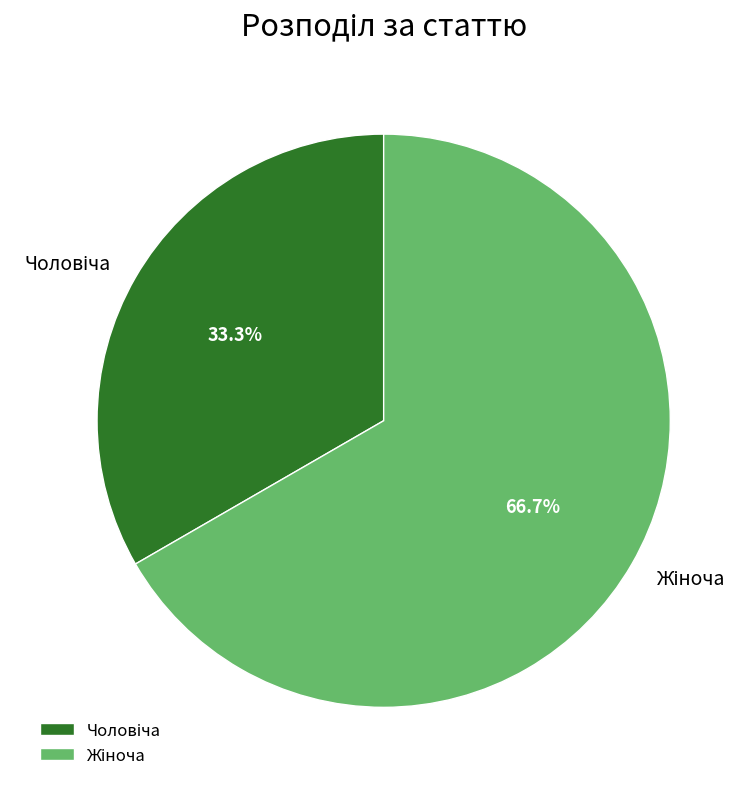

Does any single category account for the majority?

Yes